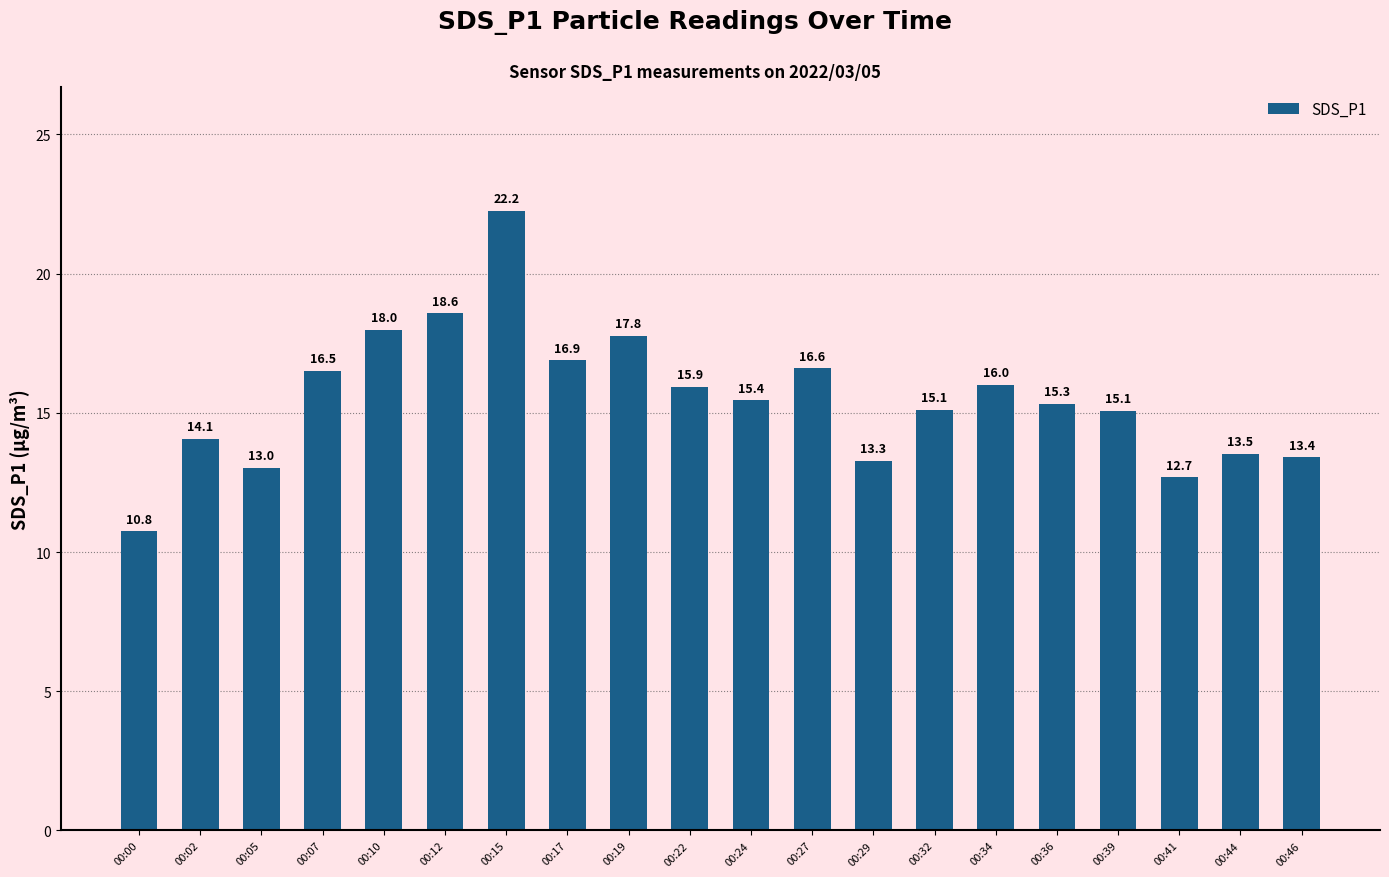

Approximately how many times larger is the value at 00:39 compared to 00:32?

1.0